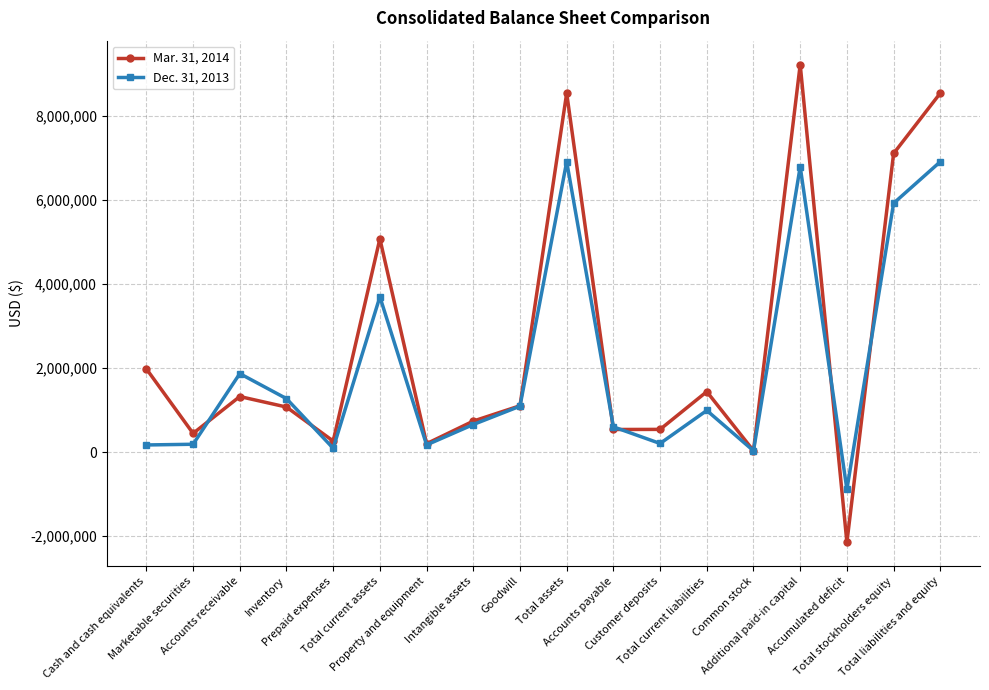

List the series in order of their overall mean, highest first.

Mar. 31, 2014, Dec. 31, 2013